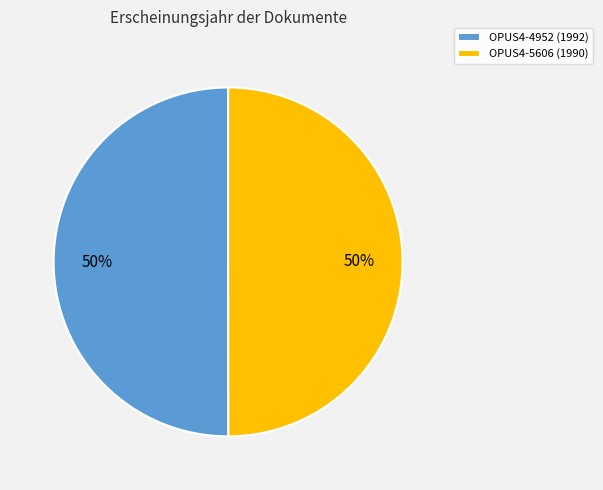

How many segments does this pie chart have?

2